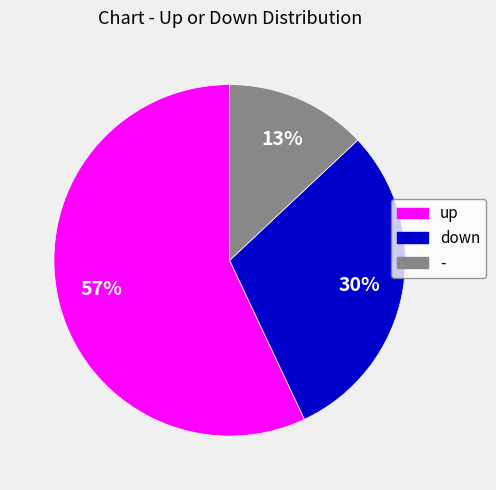

Is the sum of - and up greater than half?

Yes